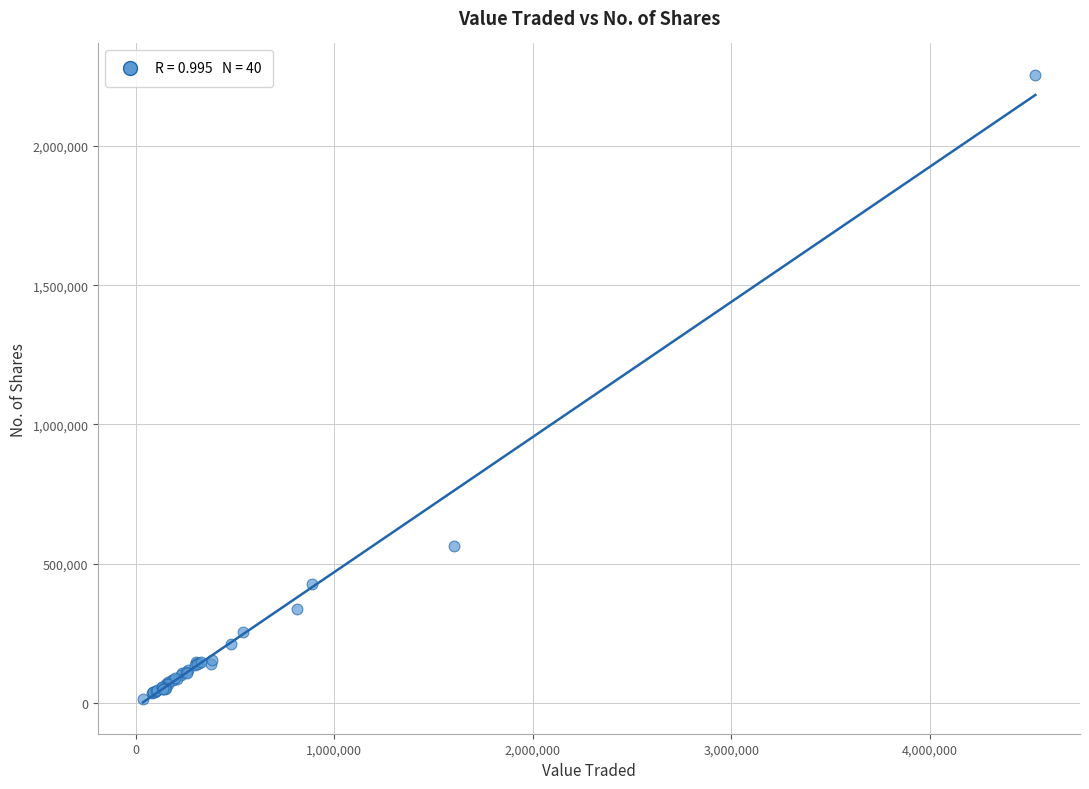

What Y value in the scatter plot is closest to 1135268?

562421